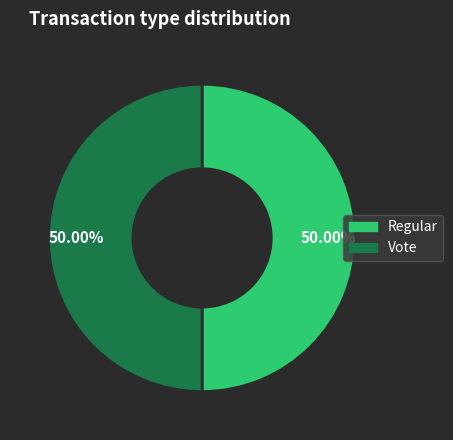

Approximately how many times larger is the value at Vote compared to Regular?

1.0